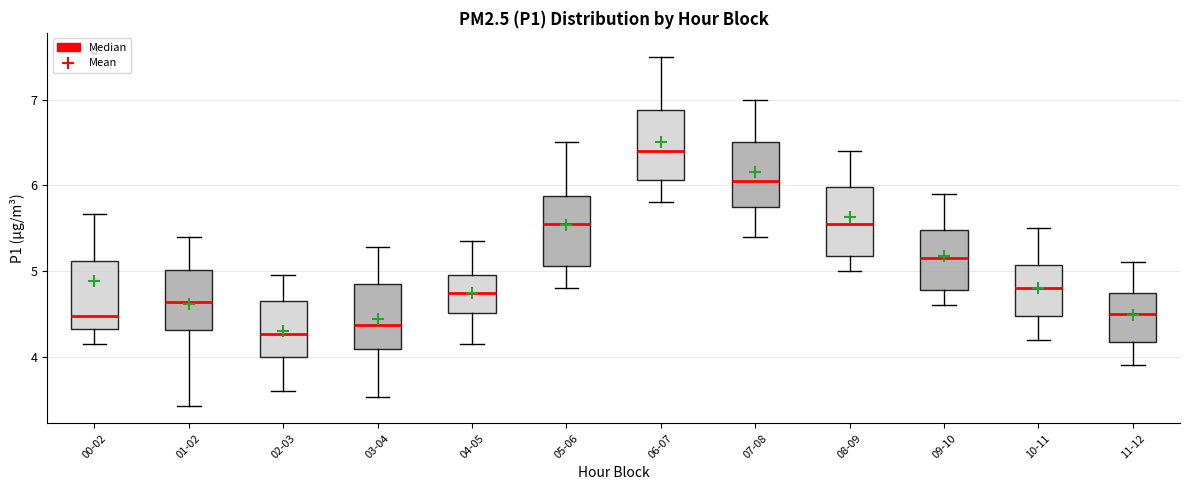

Which box's median line is the lowest?

02-03